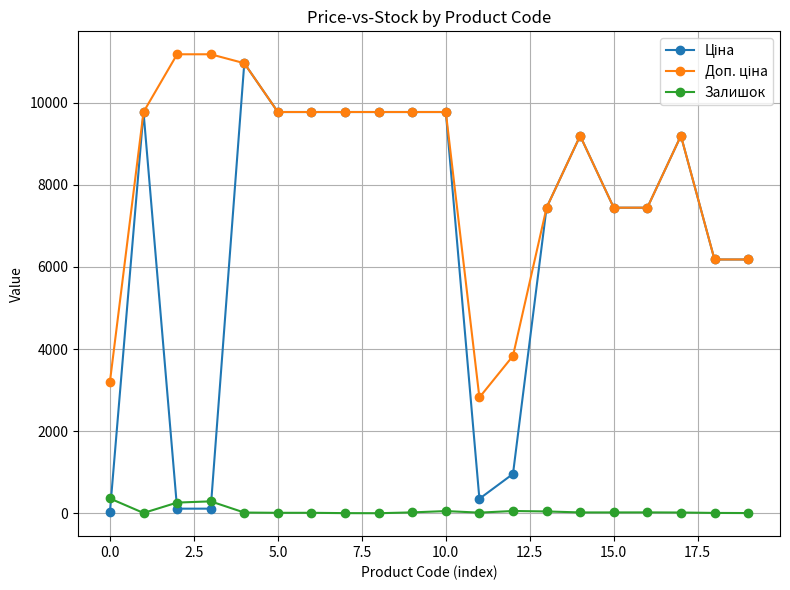

What is the greatest value displayed?

11182.0